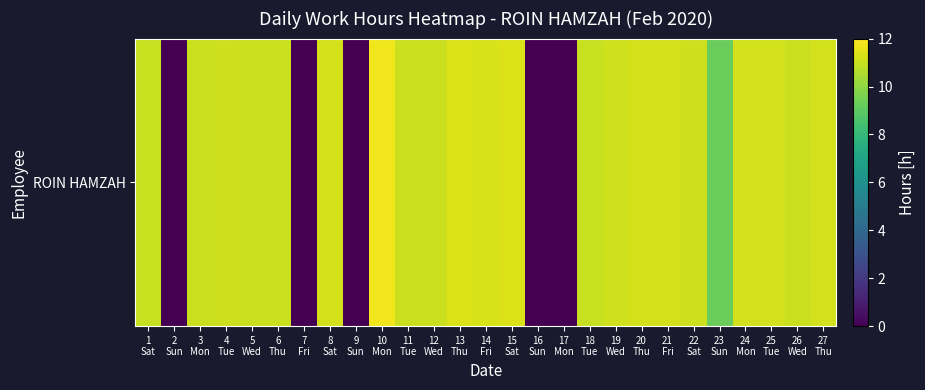

What is the difference between the second highest and second lowest values?

11.4